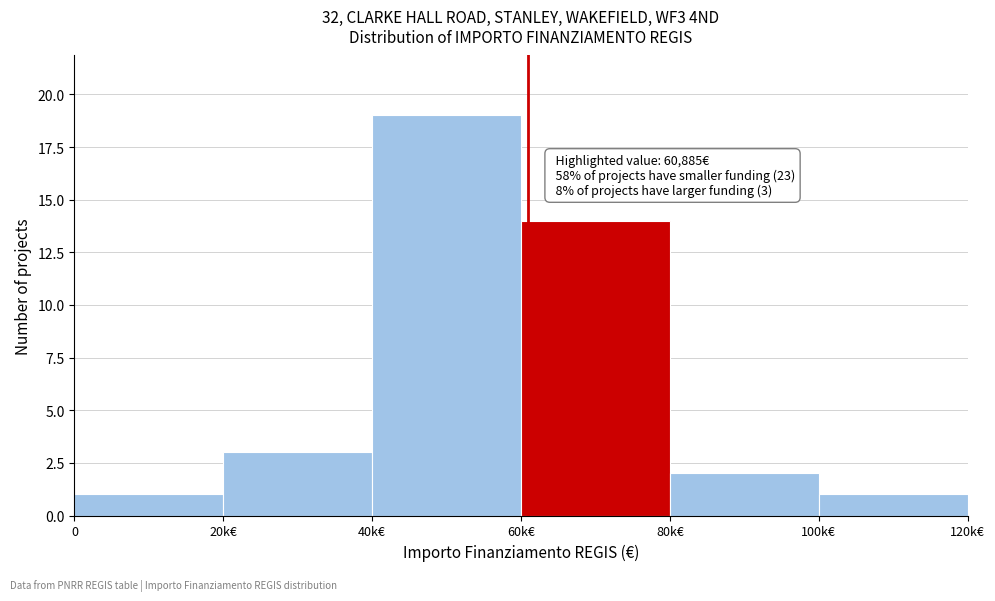

Reading right to left, list all the values displayed in this chart.

100k€=1	80k€=2	60k€=14	40k€=19	20k€=3	0=1